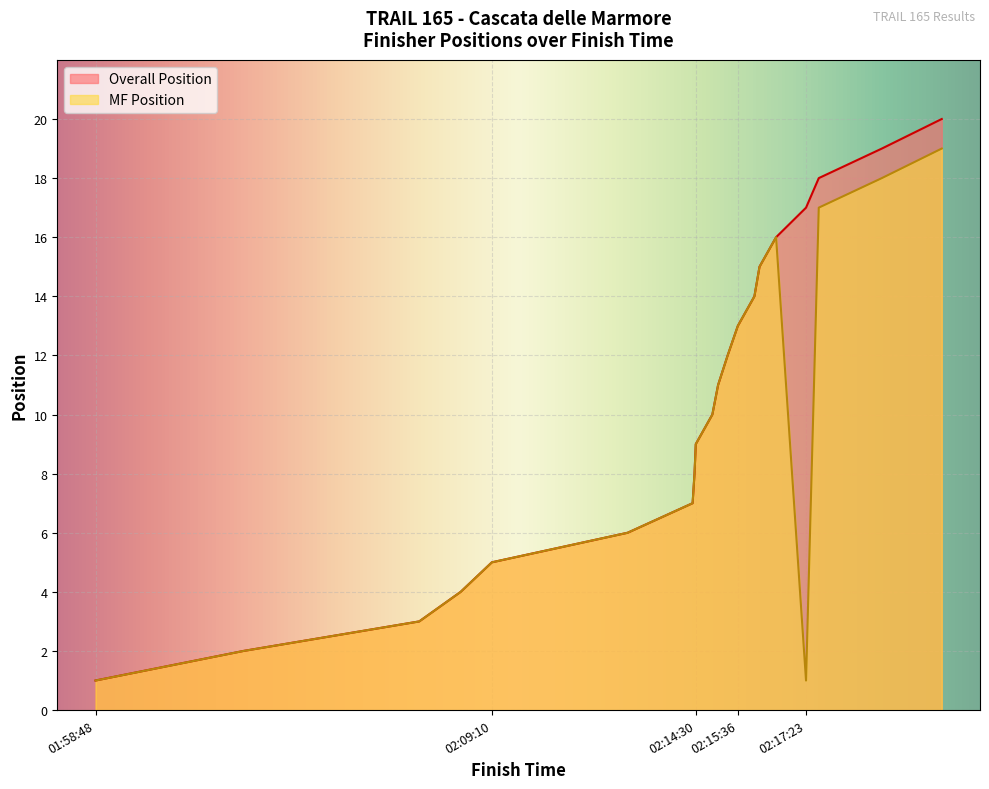

What is the value of the Overall Position point at the 11th from the left?

11